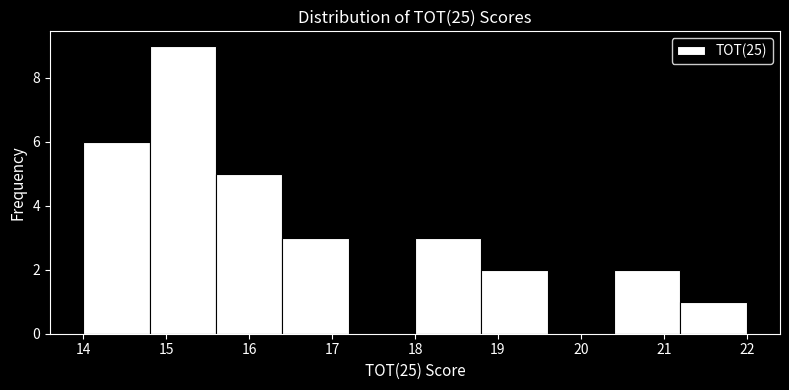

Reading left to right, list every bar in this chart as the range it spans on the x-axis followed by its height. The values are not printed on the chart, so give them approximately, as read against the axis.

14.0 to 14.8: 6
14.8 to 15.6: 9
15.6 to 16.4: 5
16.4 to 17.2: 3
17.2 to 18.0: 0
18.0 to 18.8: 3
18.8 to 19.6: 2
19.6 to 20.4: 0
20.4 to 21.2: 2
21.2 to 22.0: 1